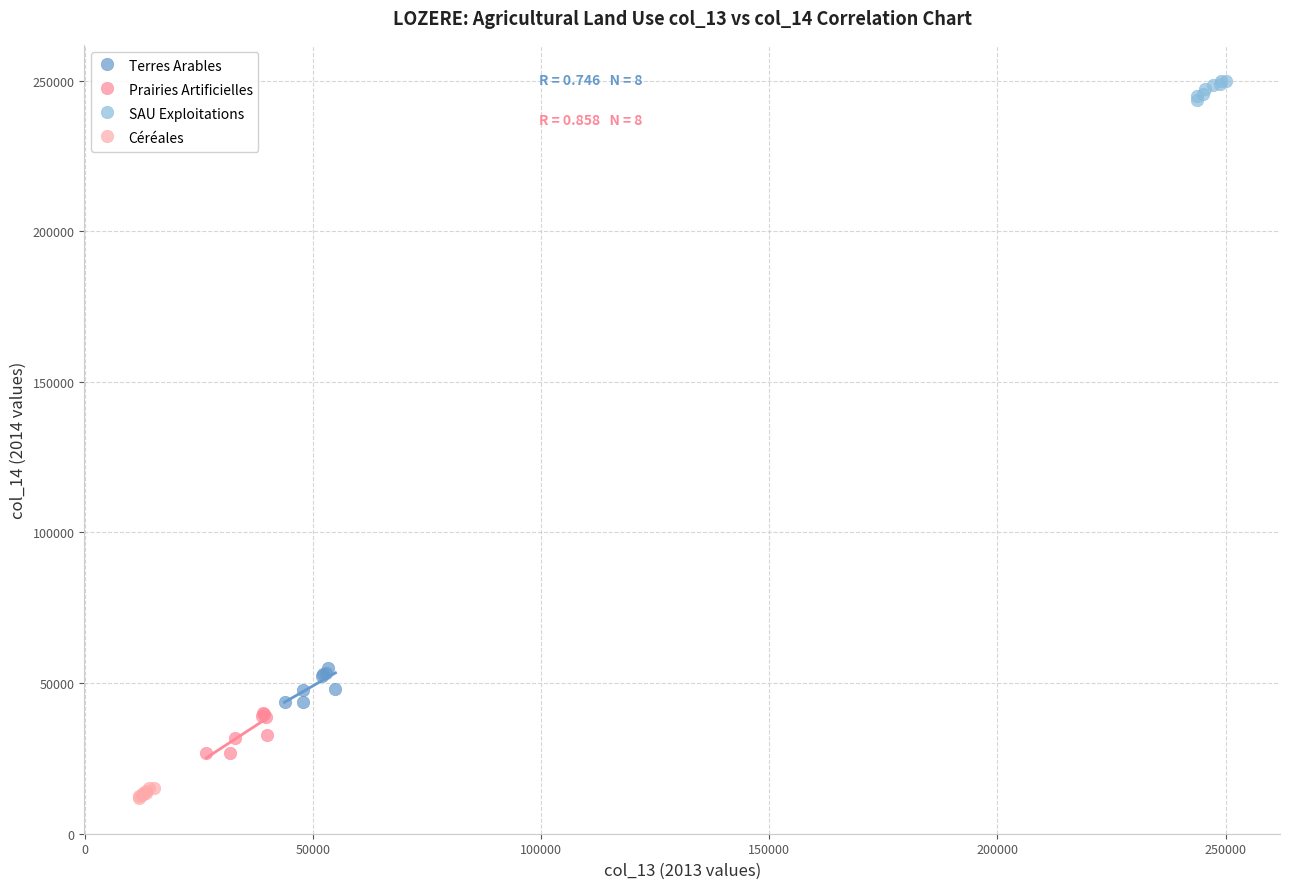

Which series has the widest spread of Y values?

Prairies Artificielles